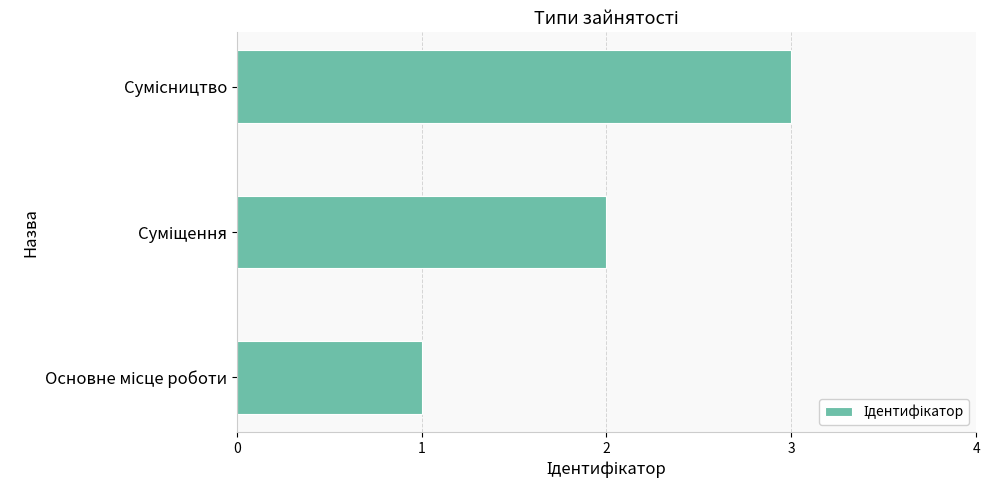

How many values are between 1 and 3?

3